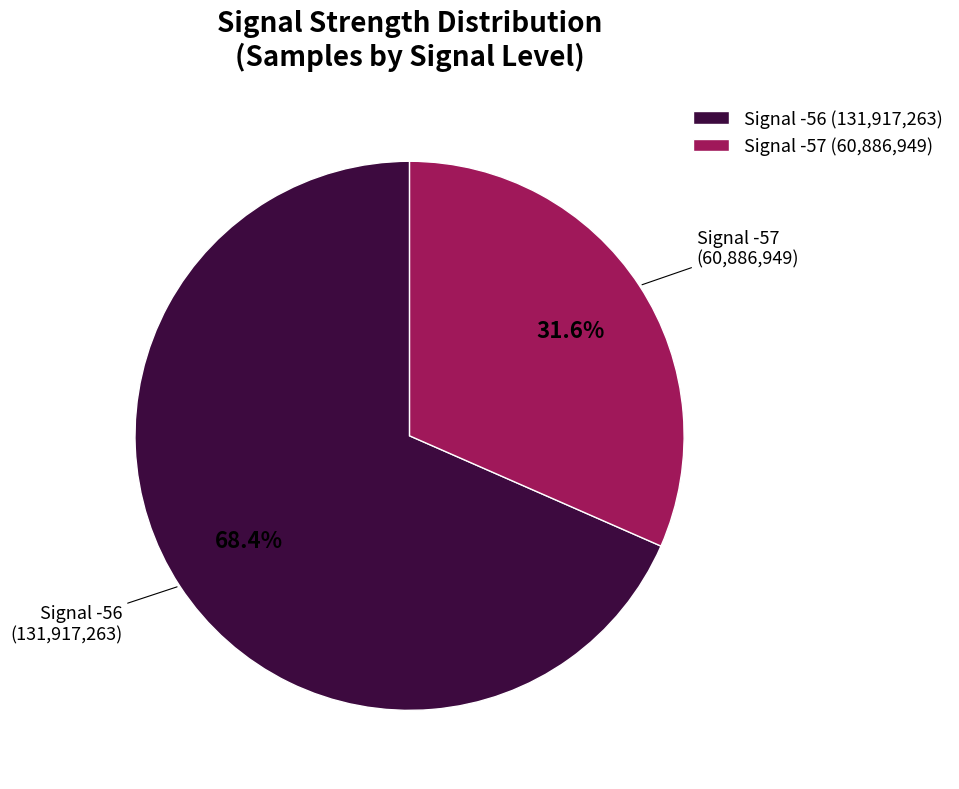

Rank the categories by value from lowest to highest.

Signal -57 (60,886,949), Signal -56 (131,917,263)